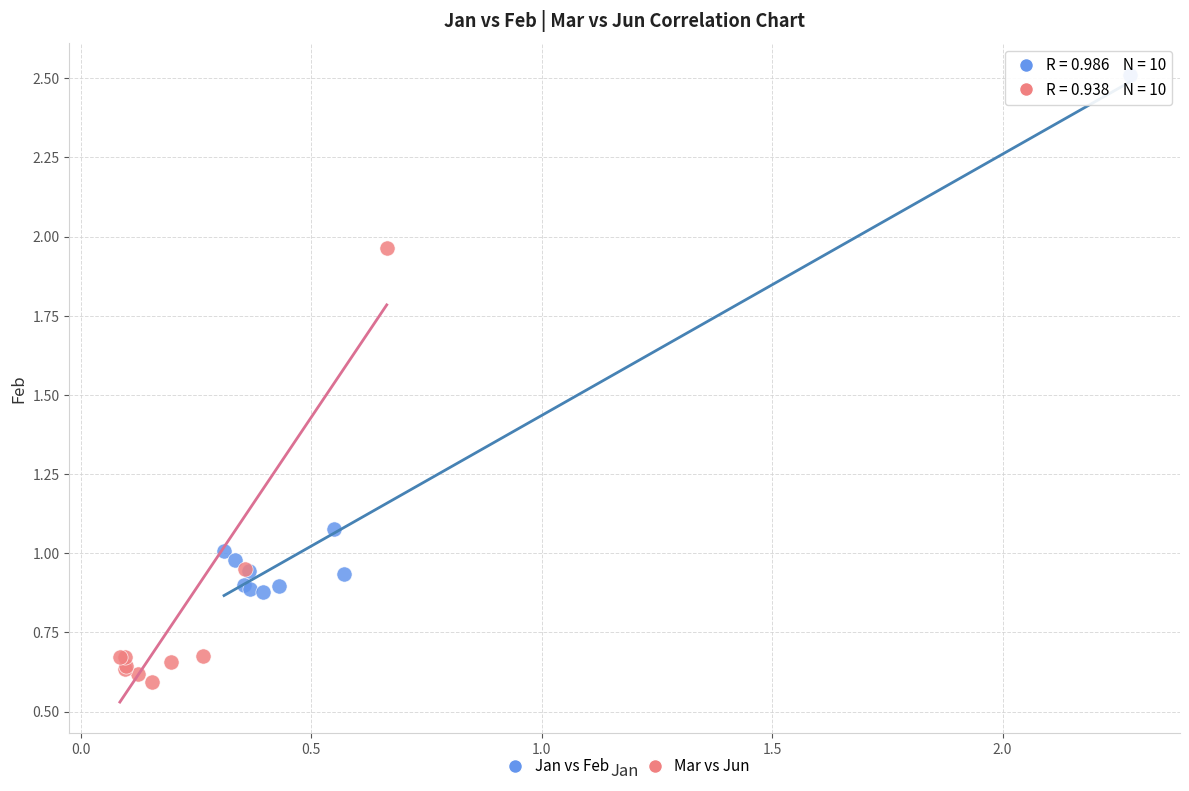

What are all the series names shown in the legend?

Jan vs Feb, Mar vs Jun